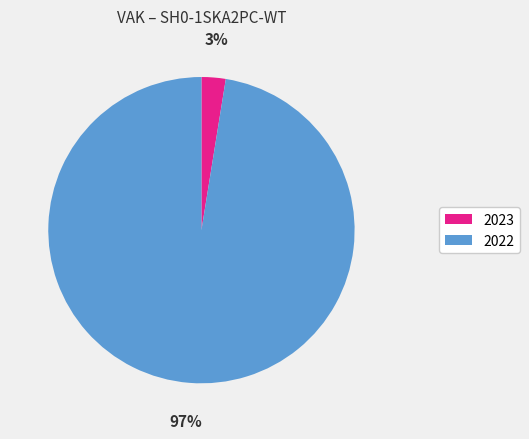

Is there any slice that represents more than half of the pie?

Yes